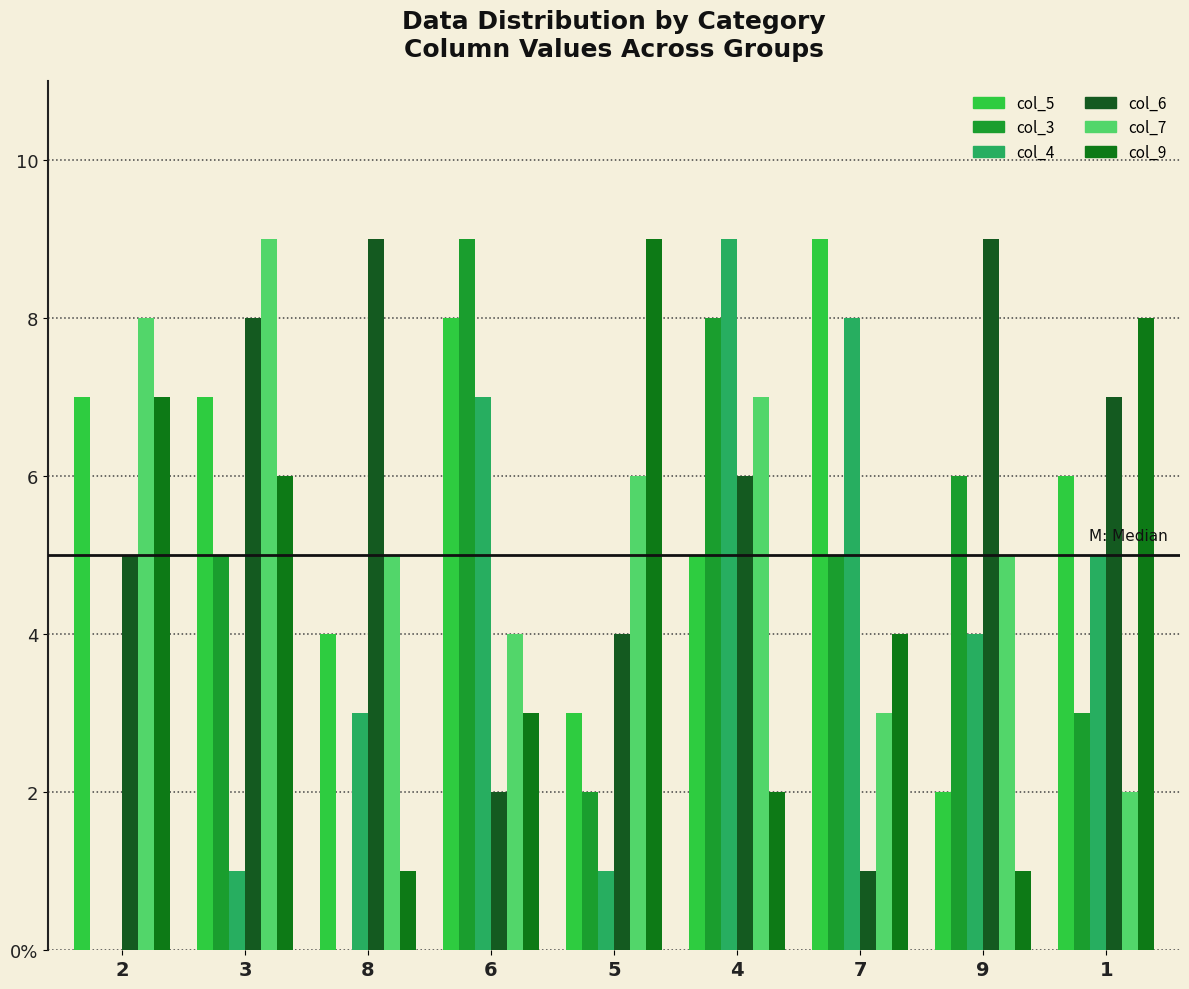

What is the value of the col_4 bar at the 7th from the left?

8